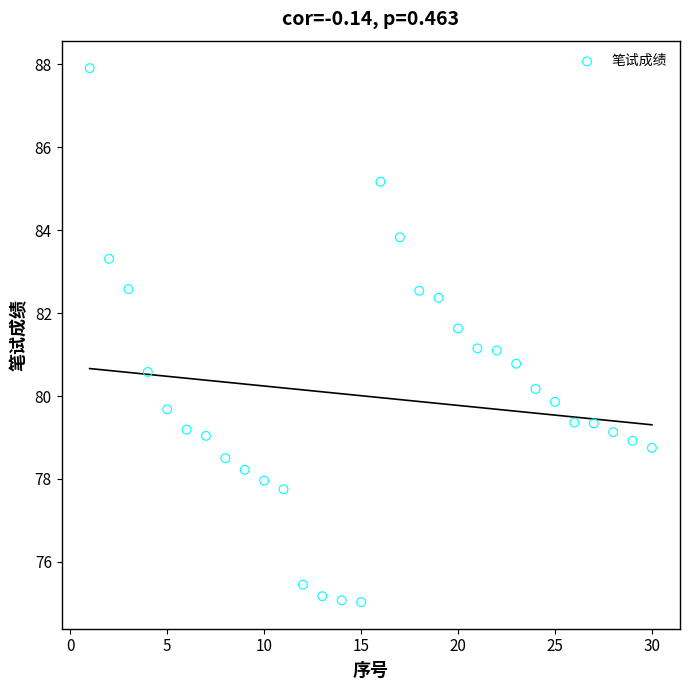

What is the range of Y values (max minus min)?

12.9